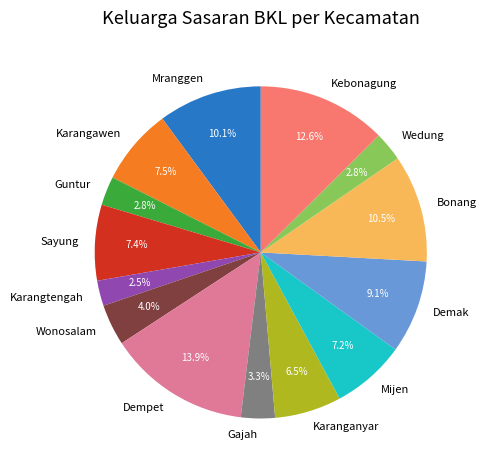

Is it true that Gajah is 9% of the pie?

False